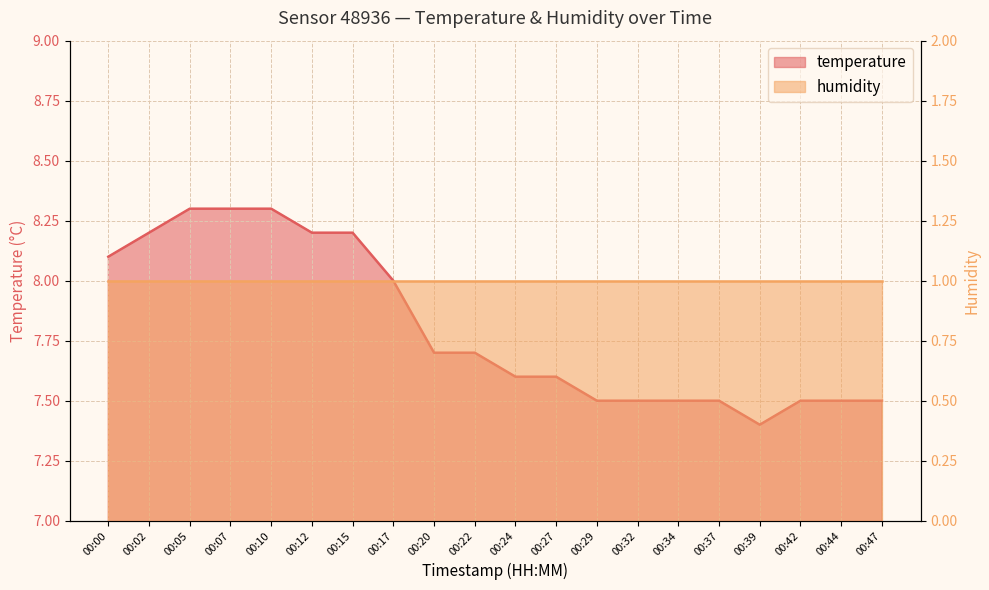

What is the value of the 16th point from the left?

7.5